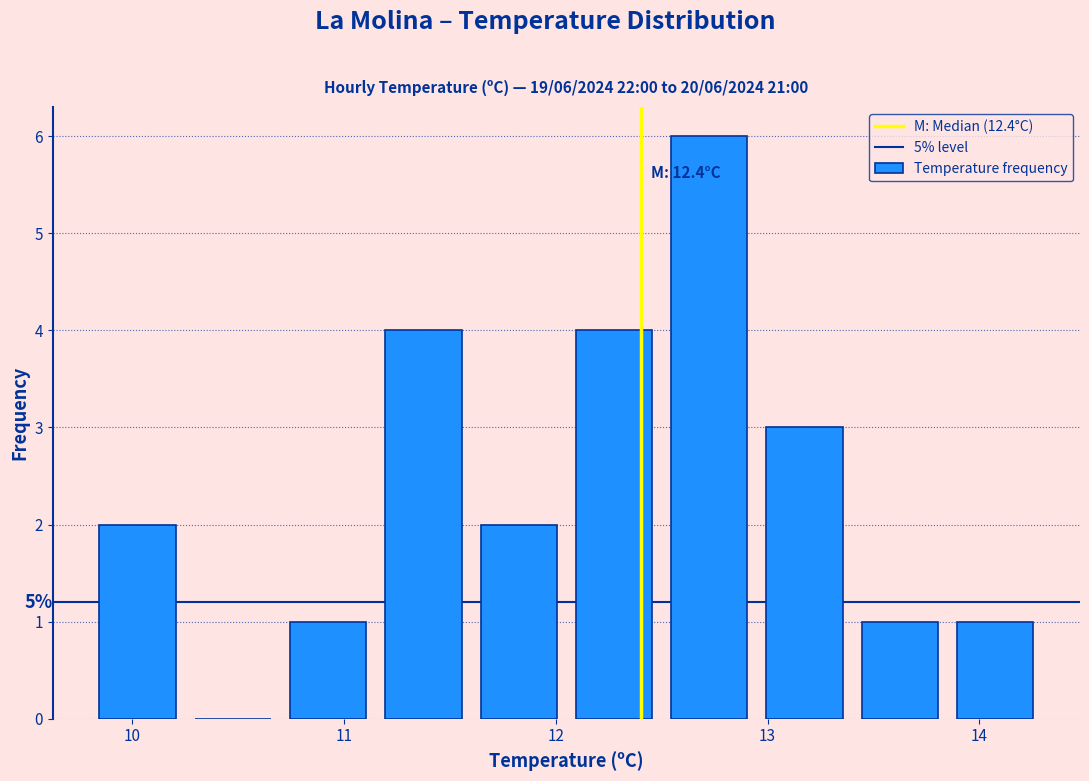

Which range on the x-axis has the tallest bar?

12.50 to 12.95